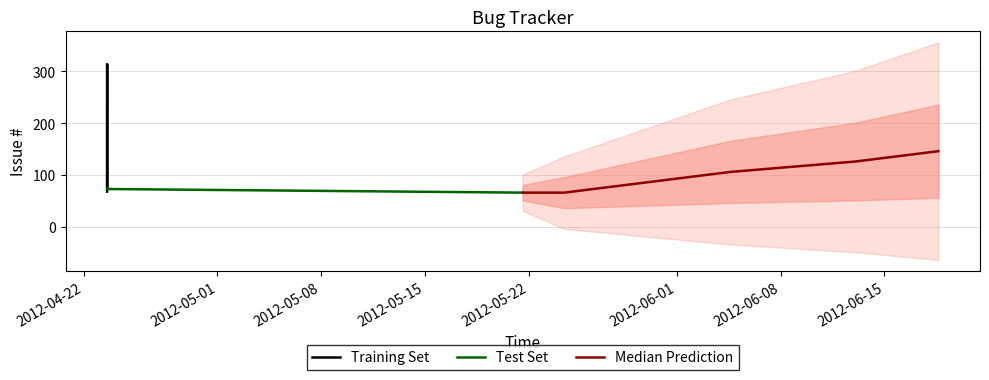

What is the average value?

106